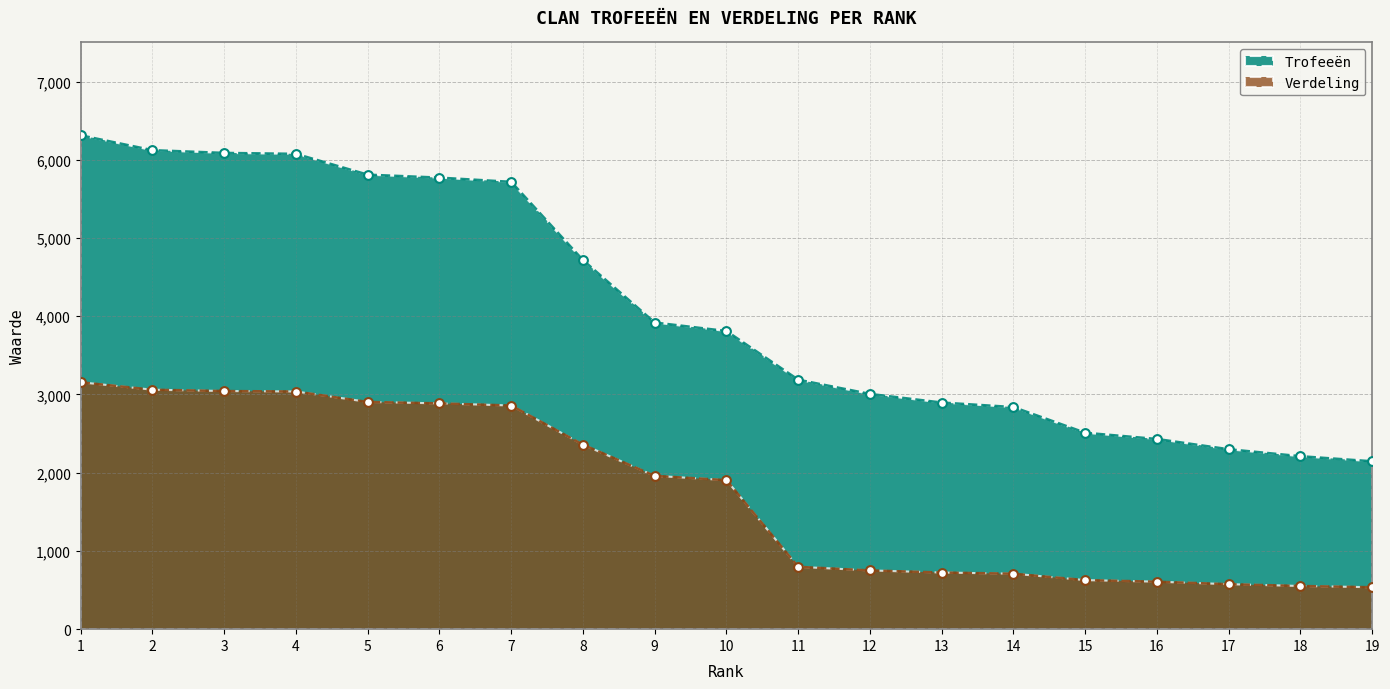

What is the total value across all series at 12?

3758